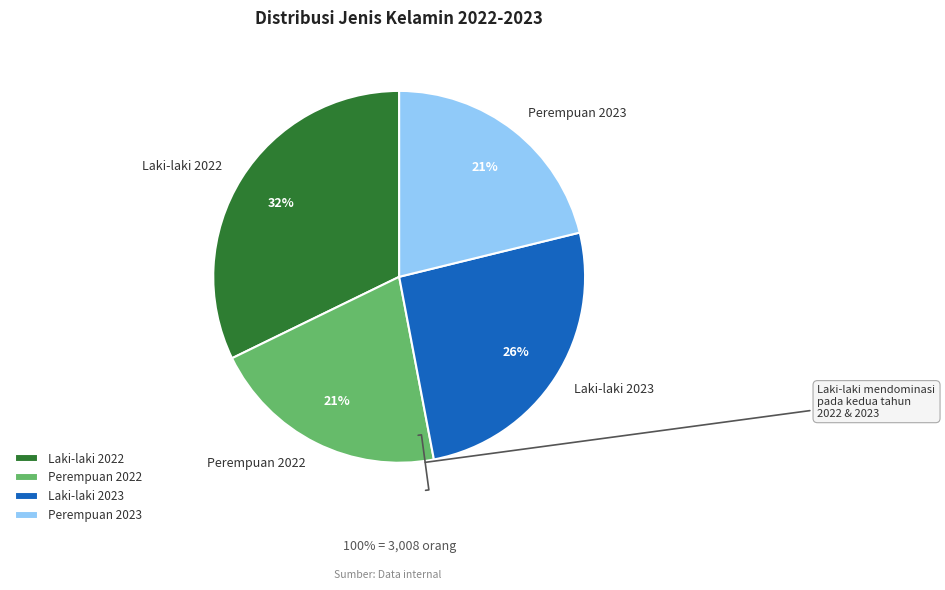

To the nearest percent, what percentage of the pie is Laki-laki 2022?

32%